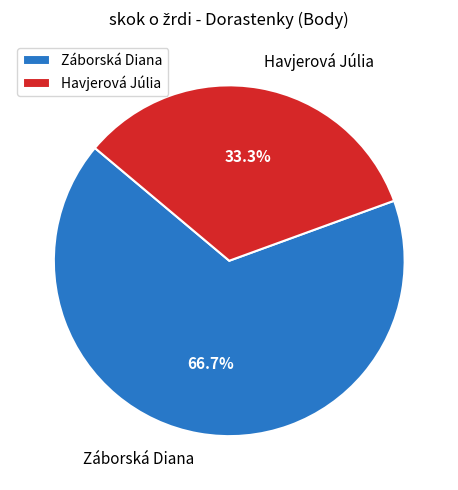

Which category has the smallest portion of the pie?

Havjerová Júlia